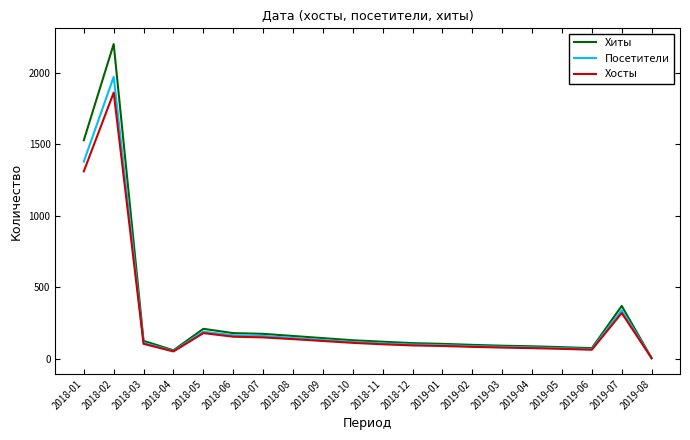

Is the value of Хиты at 2019-08 greater than the value of Хосты at 2018-12?

No